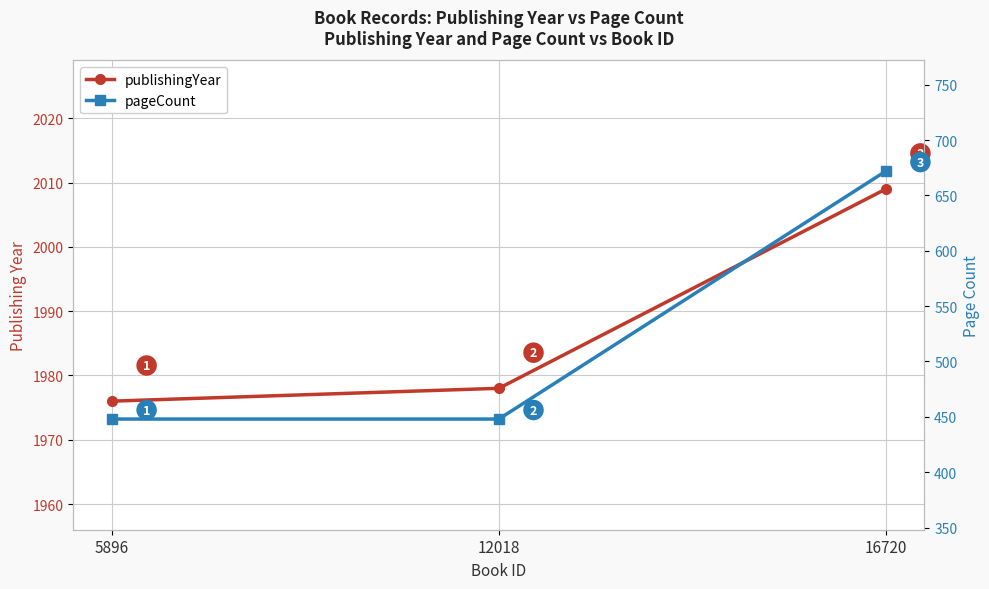

At which label does publishingYear reach its minimum?

5896